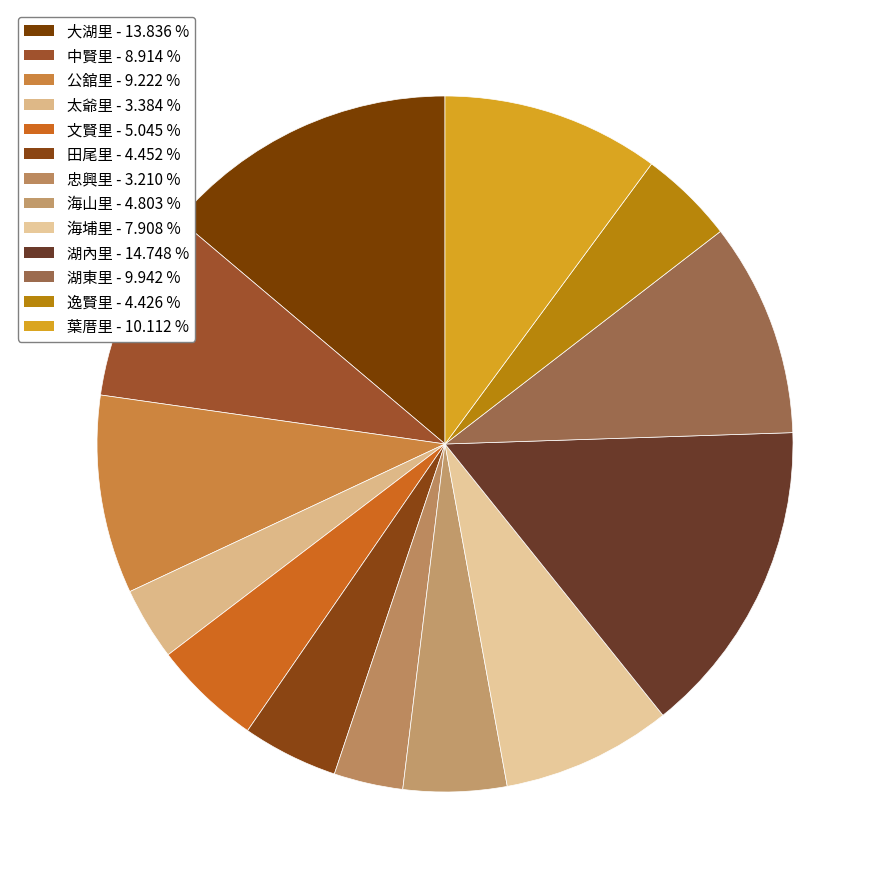

To the nearest percent, what is the average slice percentage?

8%